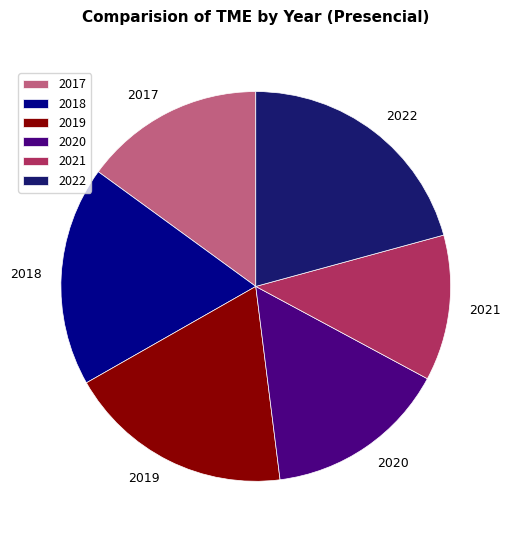

The 2020 slice represents 15% of the pie. True or false?

True